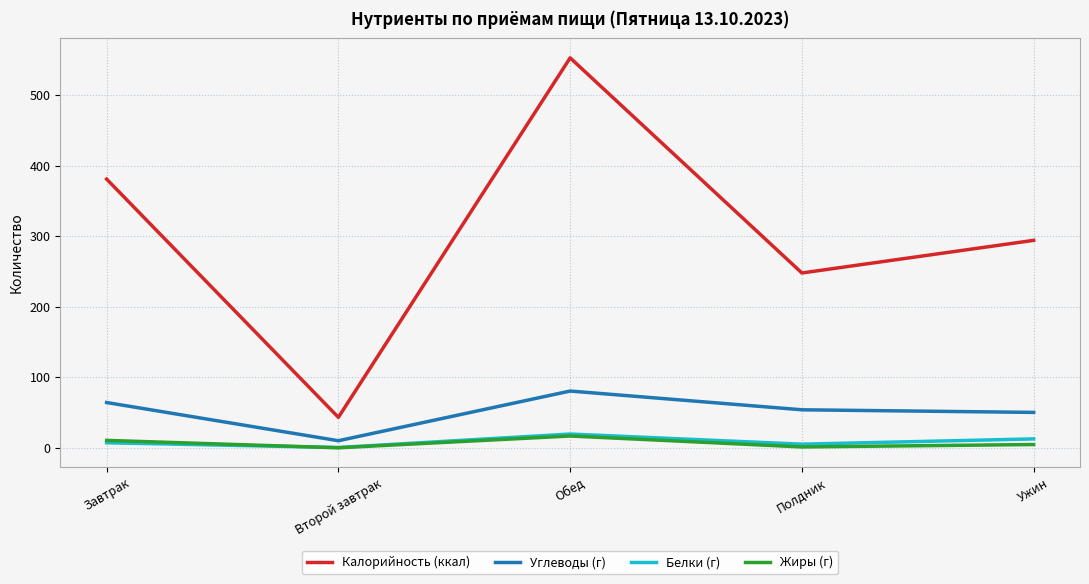

At which label does Углеводы (г) reach its peak?

Обед